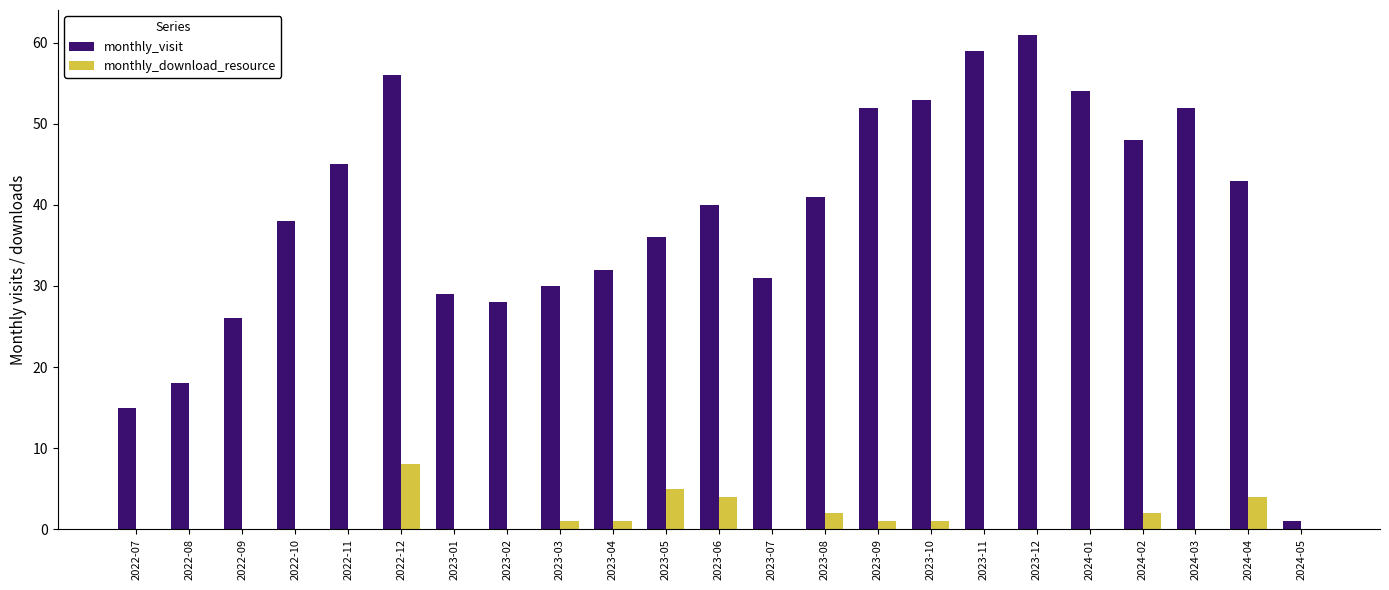

Between 2023-01 and 2024-02, which series saw the biggest shift?

monthly_visit